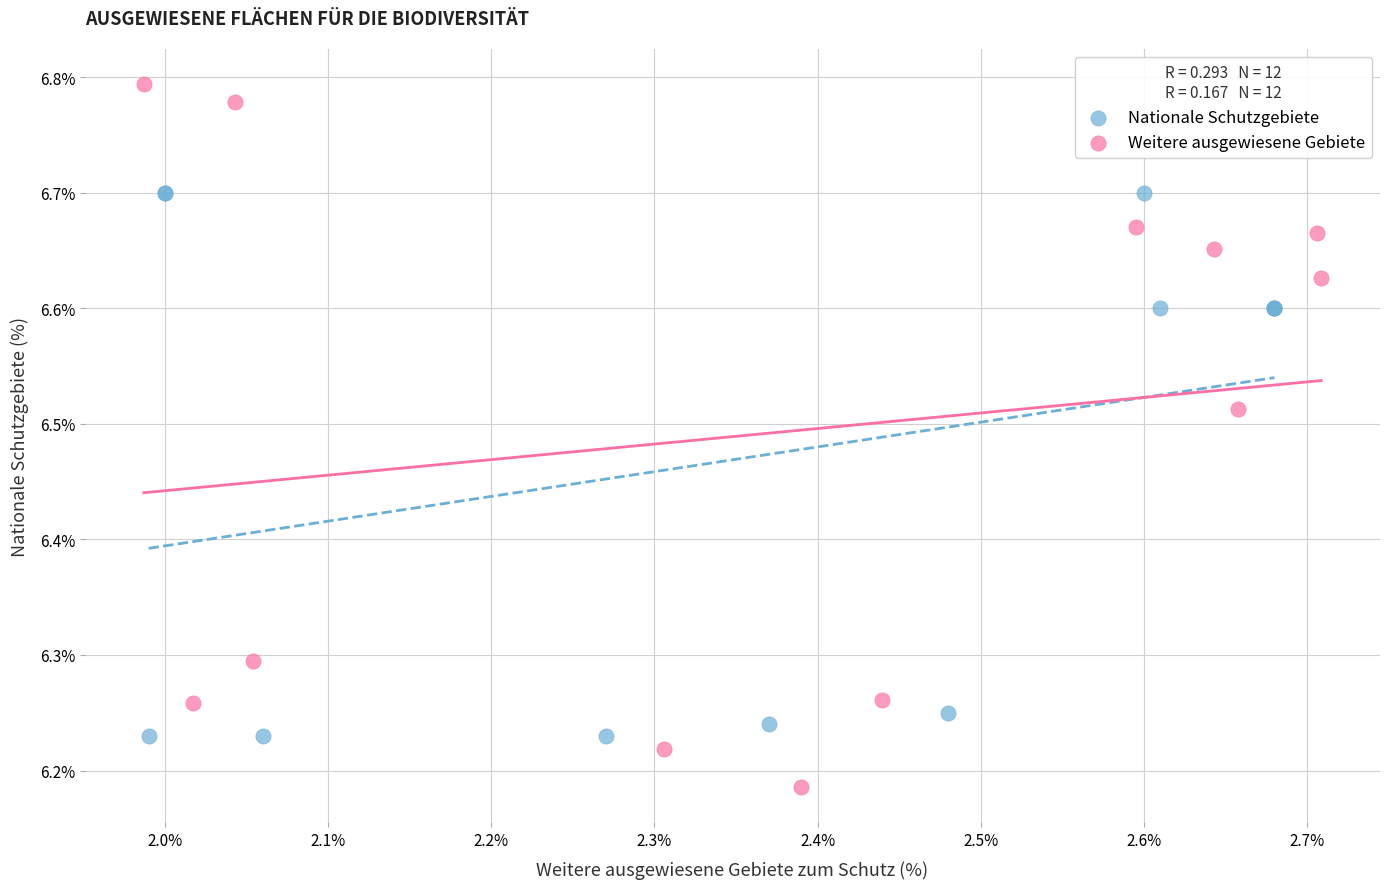

Which series reaches the maximum Y coordinate?

Weitere ausgewiesene Gebiete